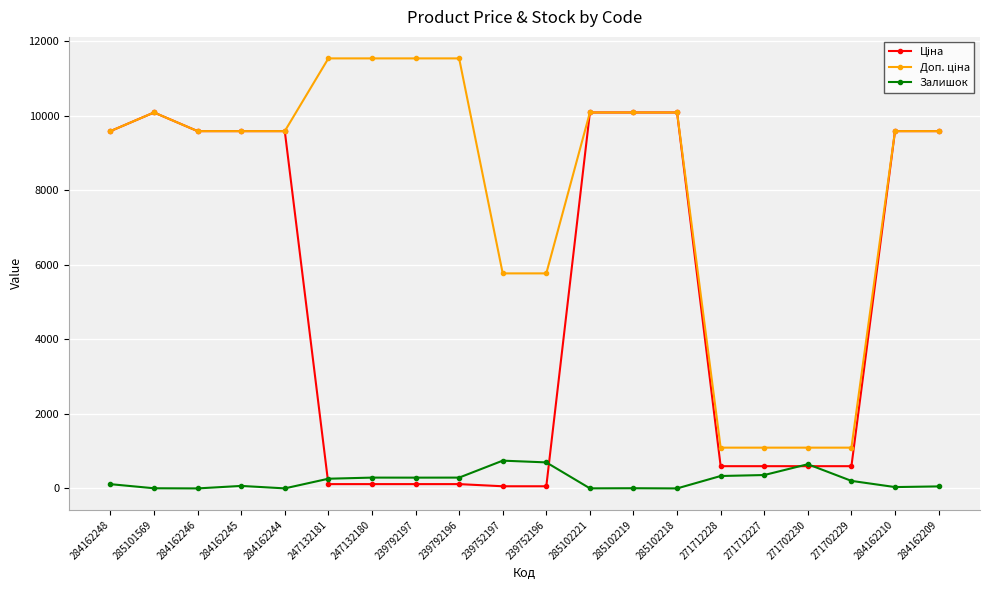

What is the spread (max minus min) of values at 271712227?

734.7